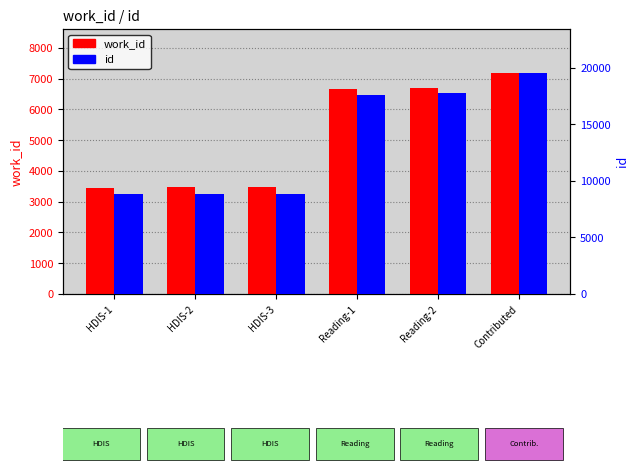

Rank the series by their average value, from lowest to highest.

work_id, id